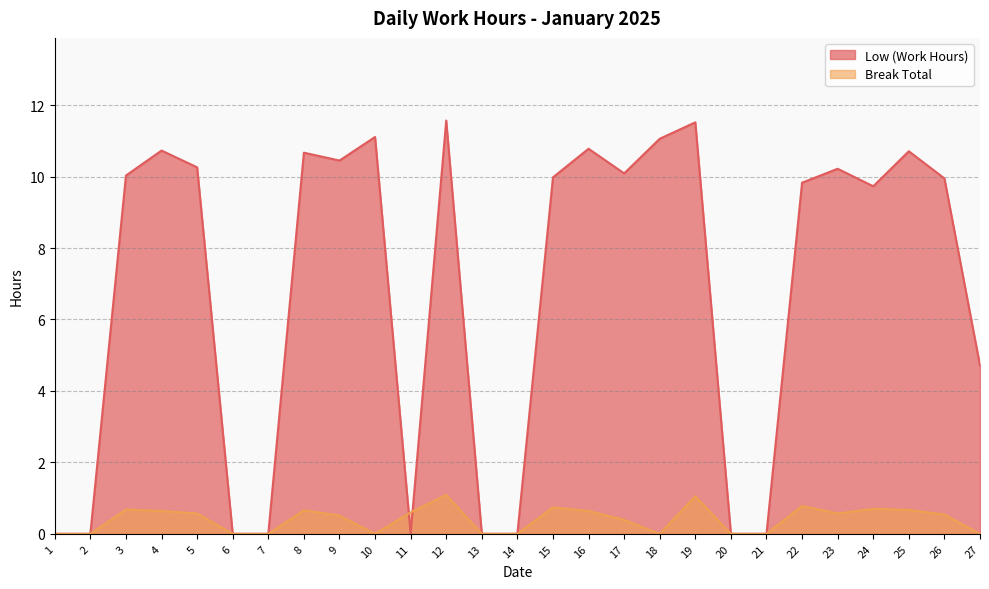

What are all the series names shown in the legend?

Low (Work Hours), Break Total